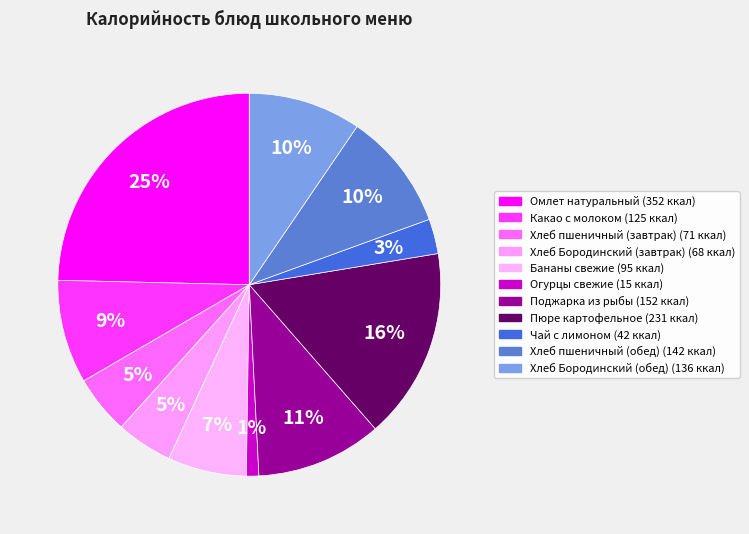

Combined, do Омлет натуральный and Поджарка из рыбы account for over 50%?

No